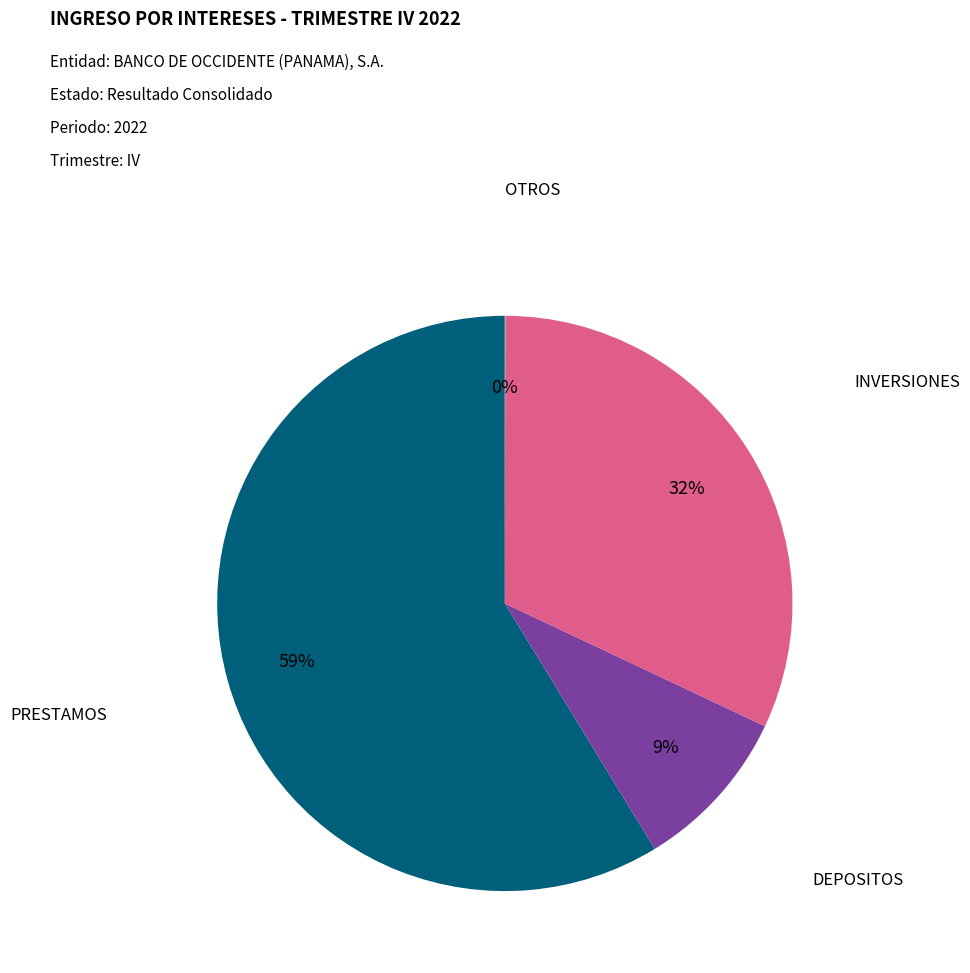

What percentage is the DEPOSITOS slice, to the nearest percent?

9%